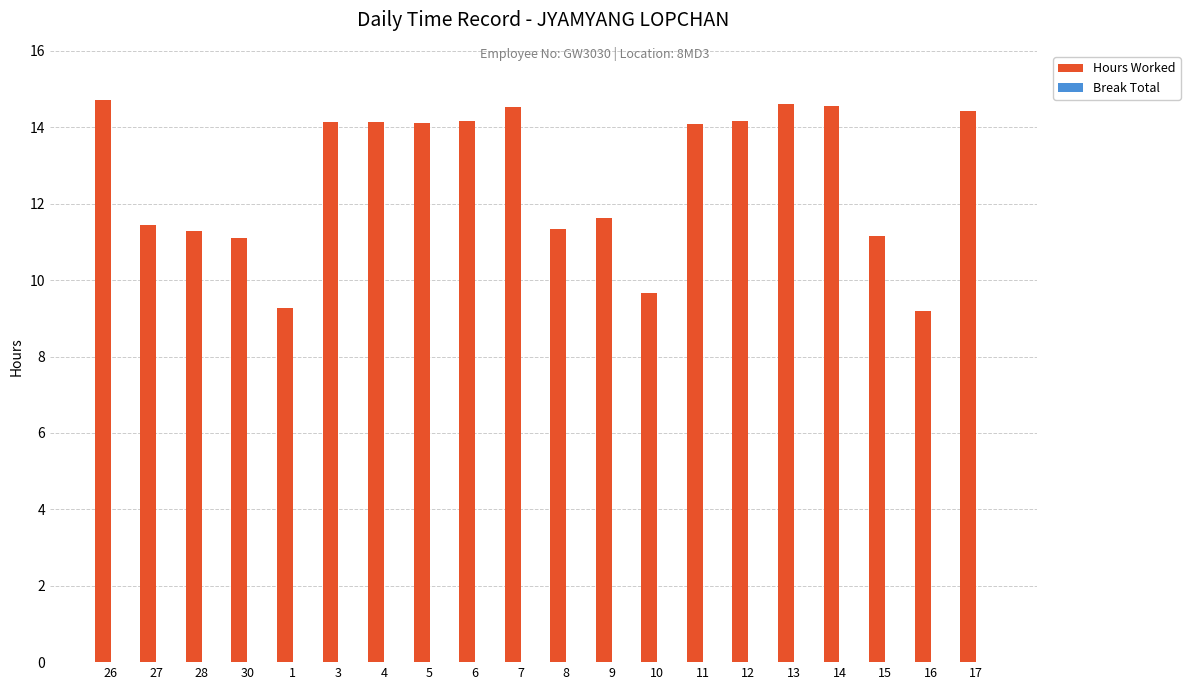

How many categories are shown in the chart?

20